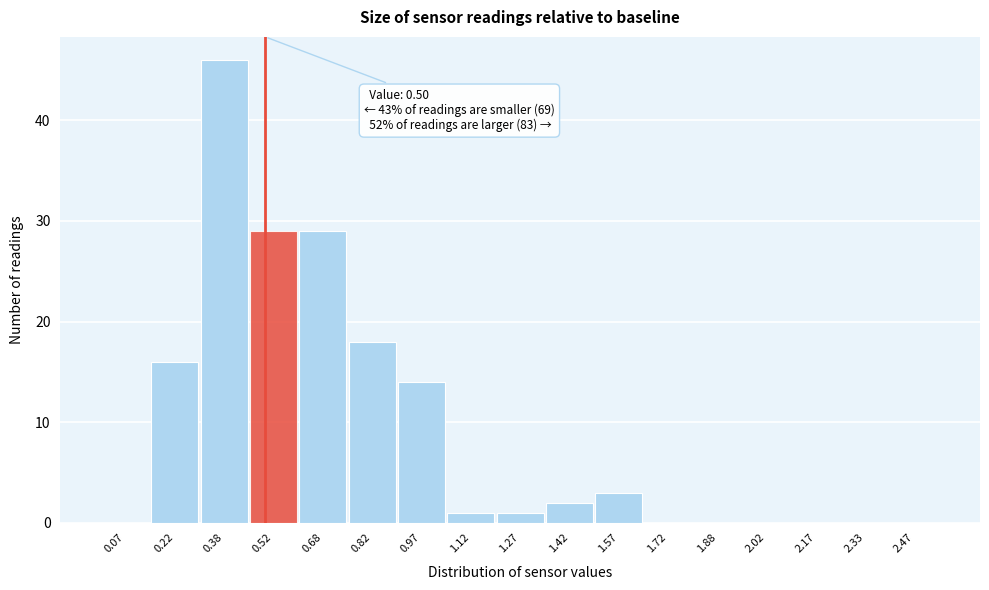

Which range on the x-axis has the tallest bar?

0.30 to 0.45